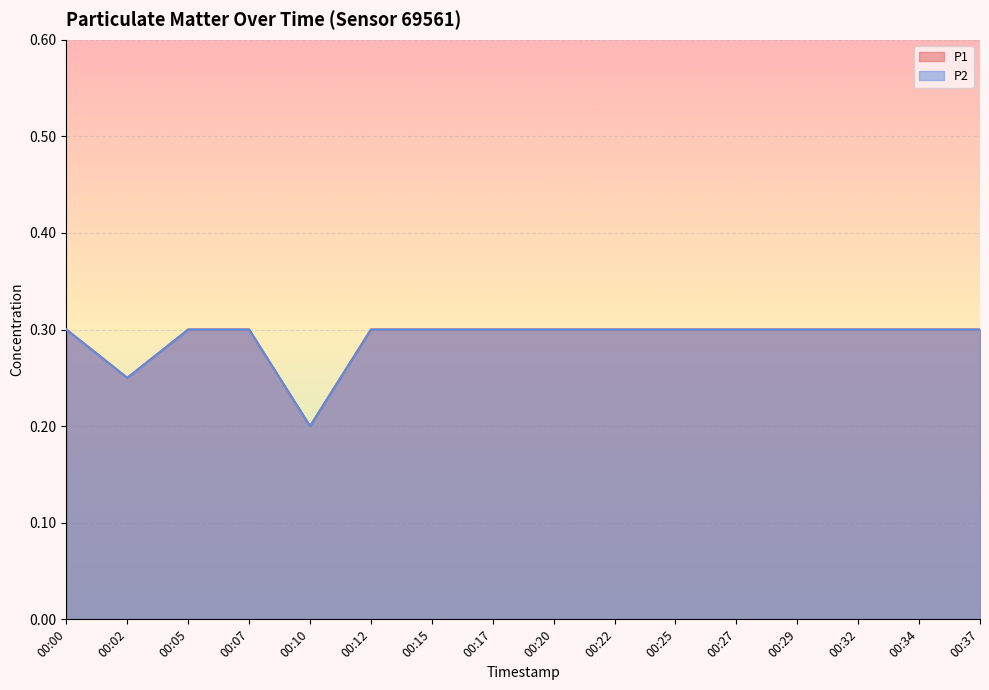

What is the total value across all series at 00:07?

0.6